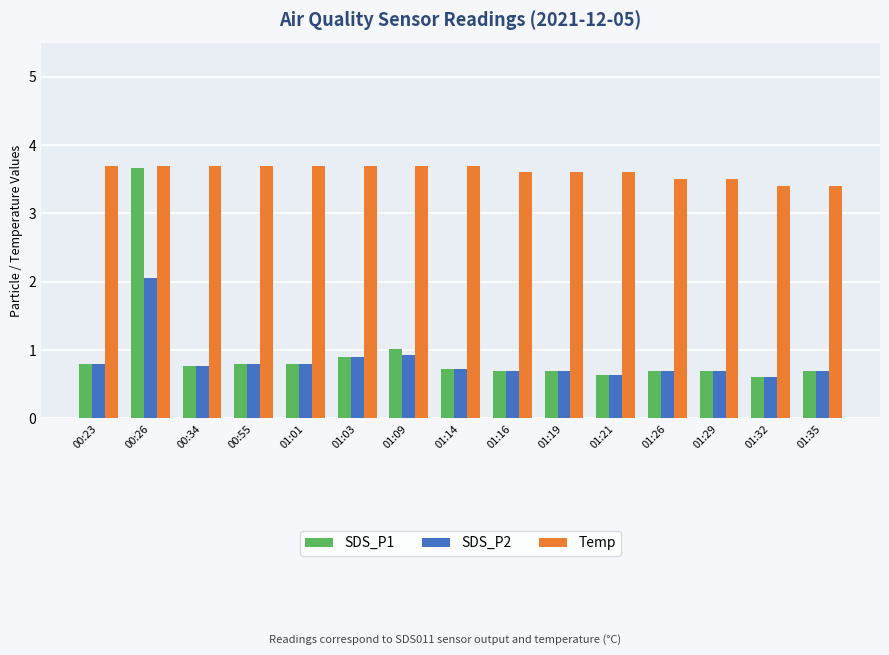

What is the difference between the highest and lowest values at 00:23?

2.9